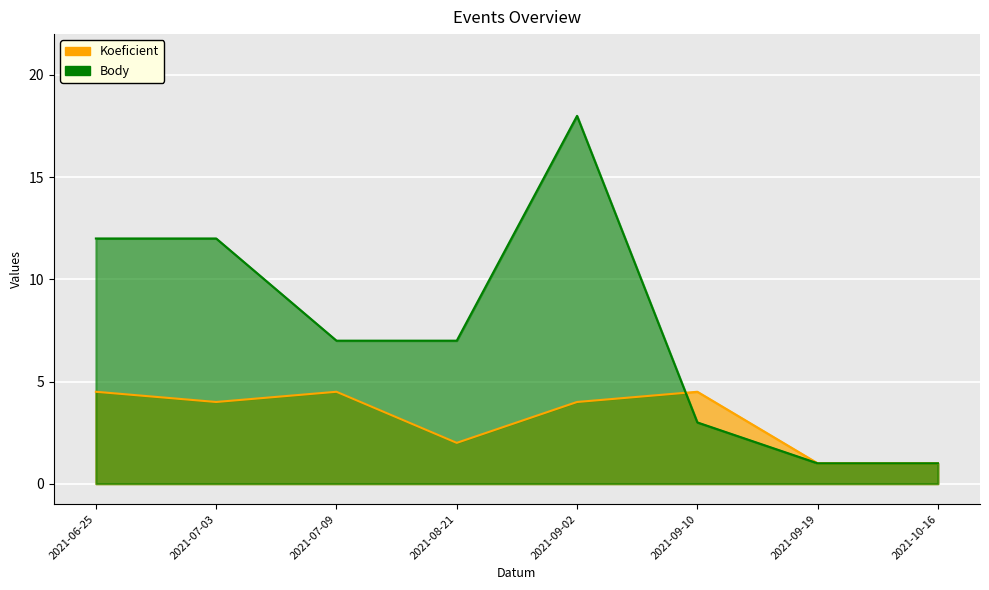

What is the approximate value of Body at 2021-07-03?

12.0